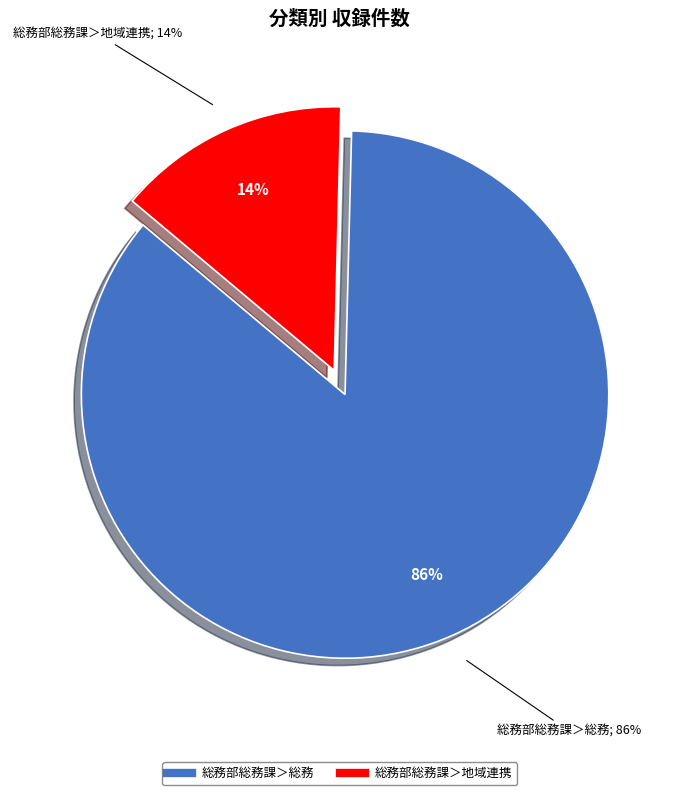

Count the number of slices in the pie.

2